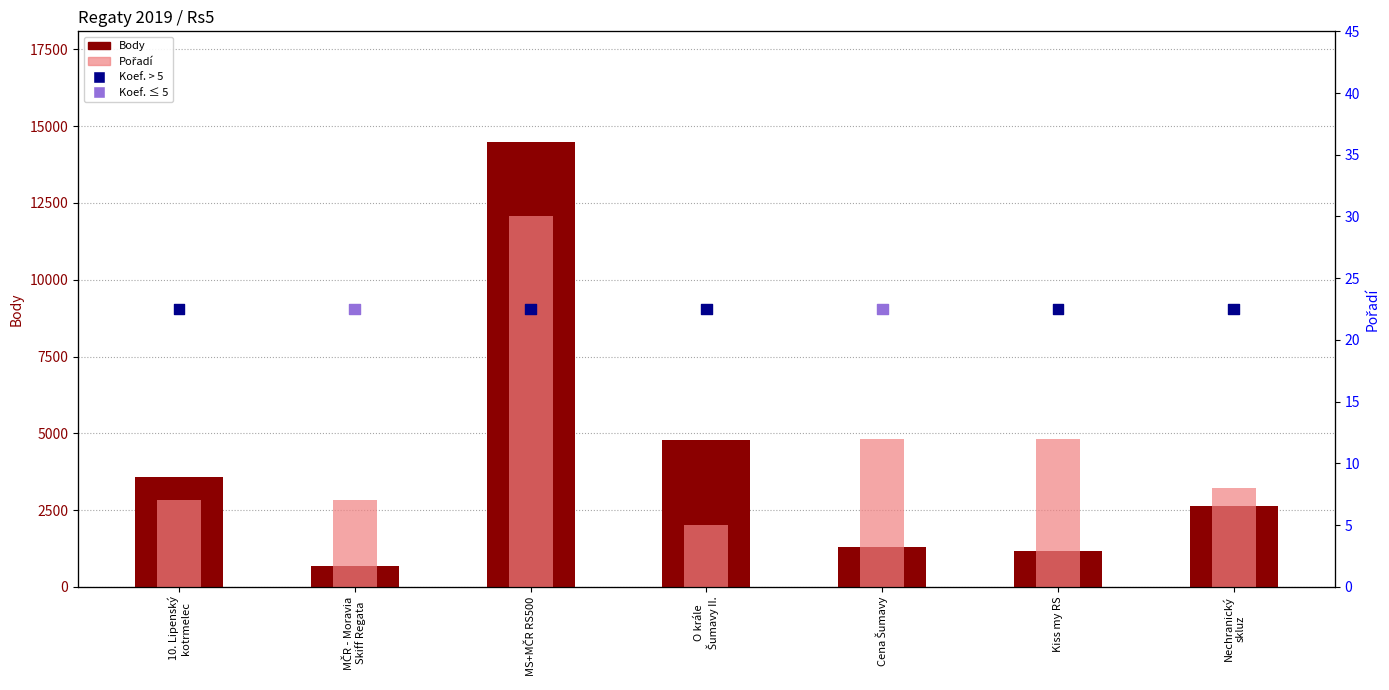

At which category is the sum across all series the highest?

MS+MČR RS500